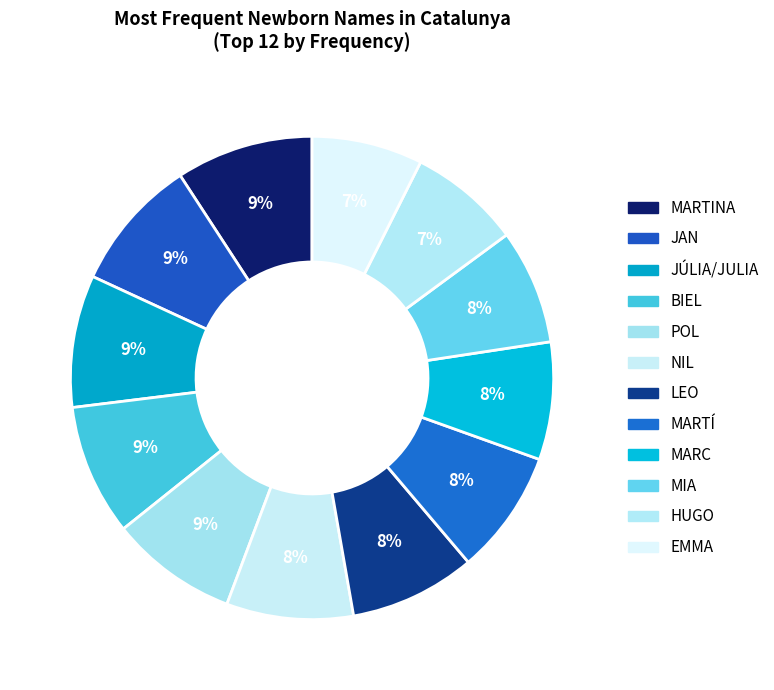

Does any single category account for the majority?

No